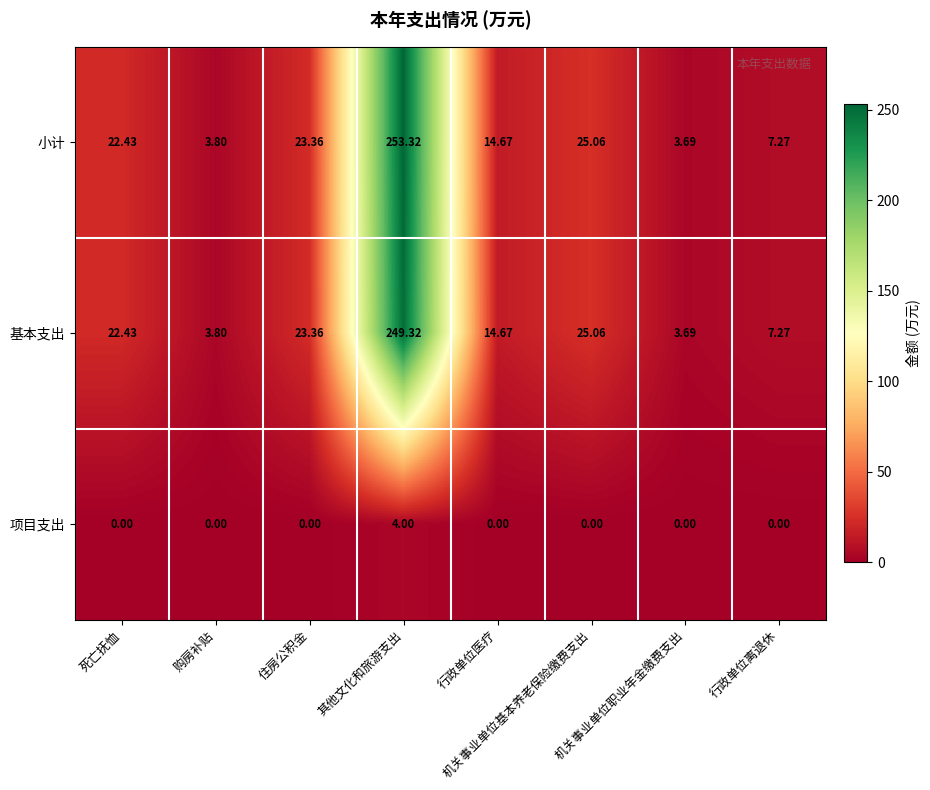

List the series in order of their peak value, lowest first.

项目支出, 基本支出, 小计